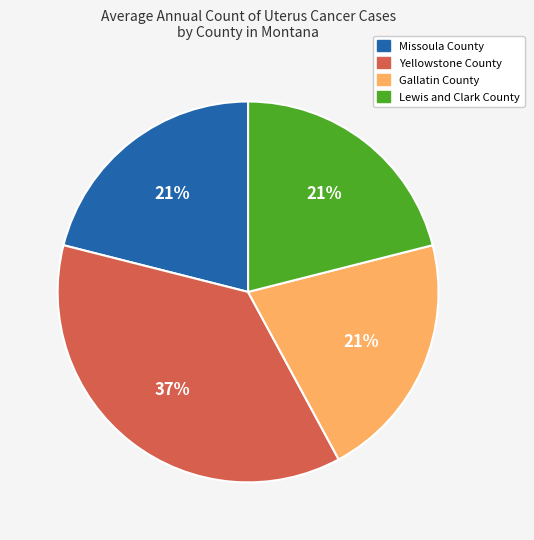

How many slices are in this pie chart?

4